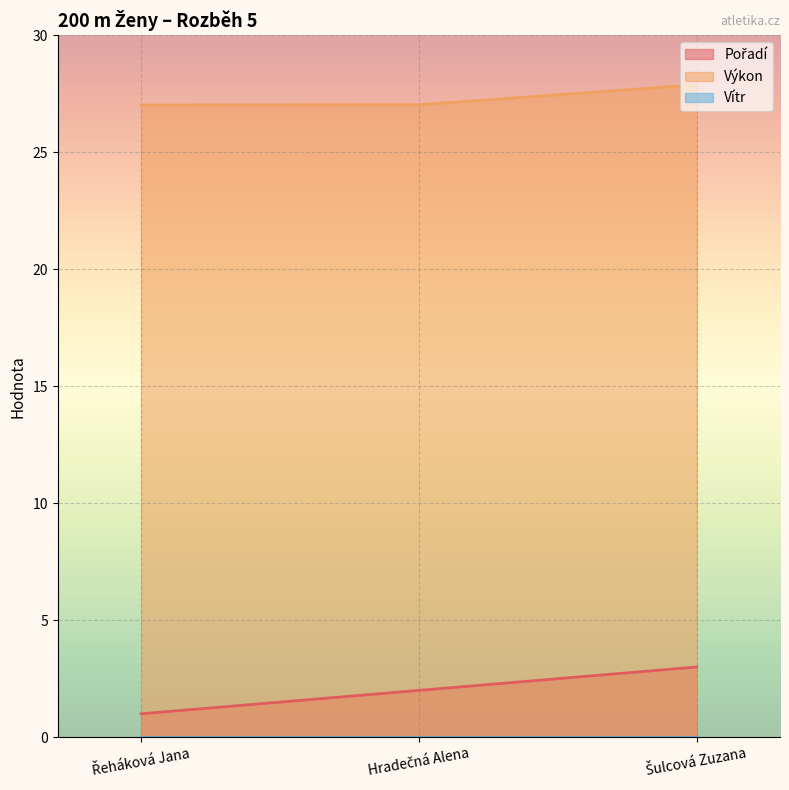

Is it true that Pořadí equals 2.0 at Šulcová Zuzana?

False